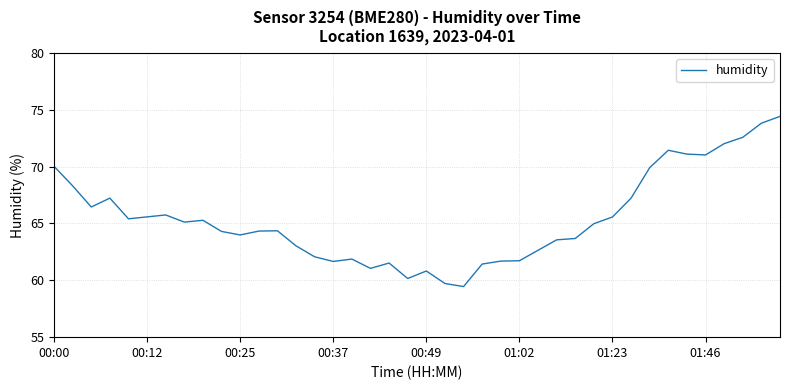

What is the change in value from 00:12 to 00:49?

-4.8